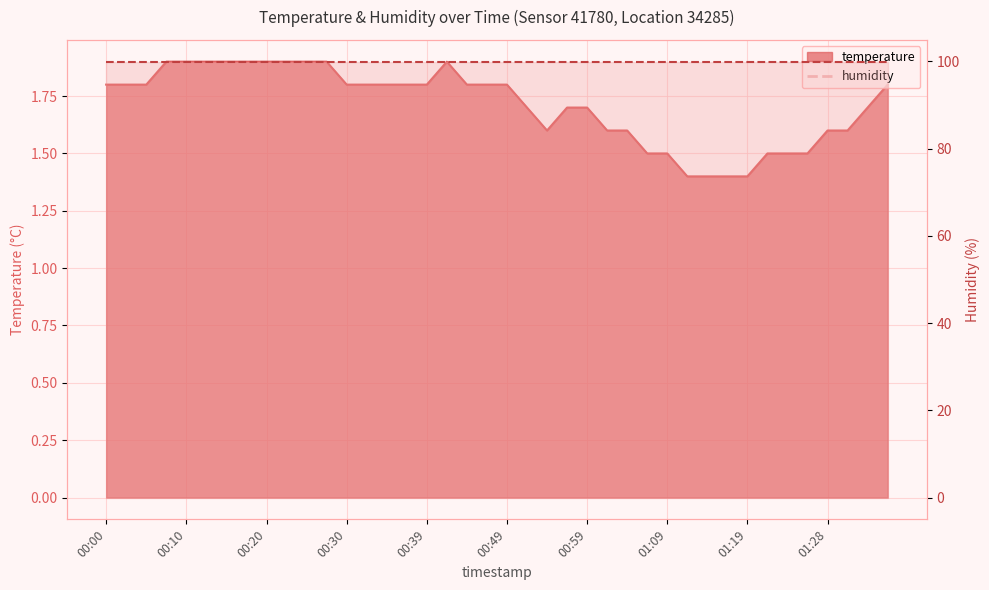

How many lines are shown in the chart?

1